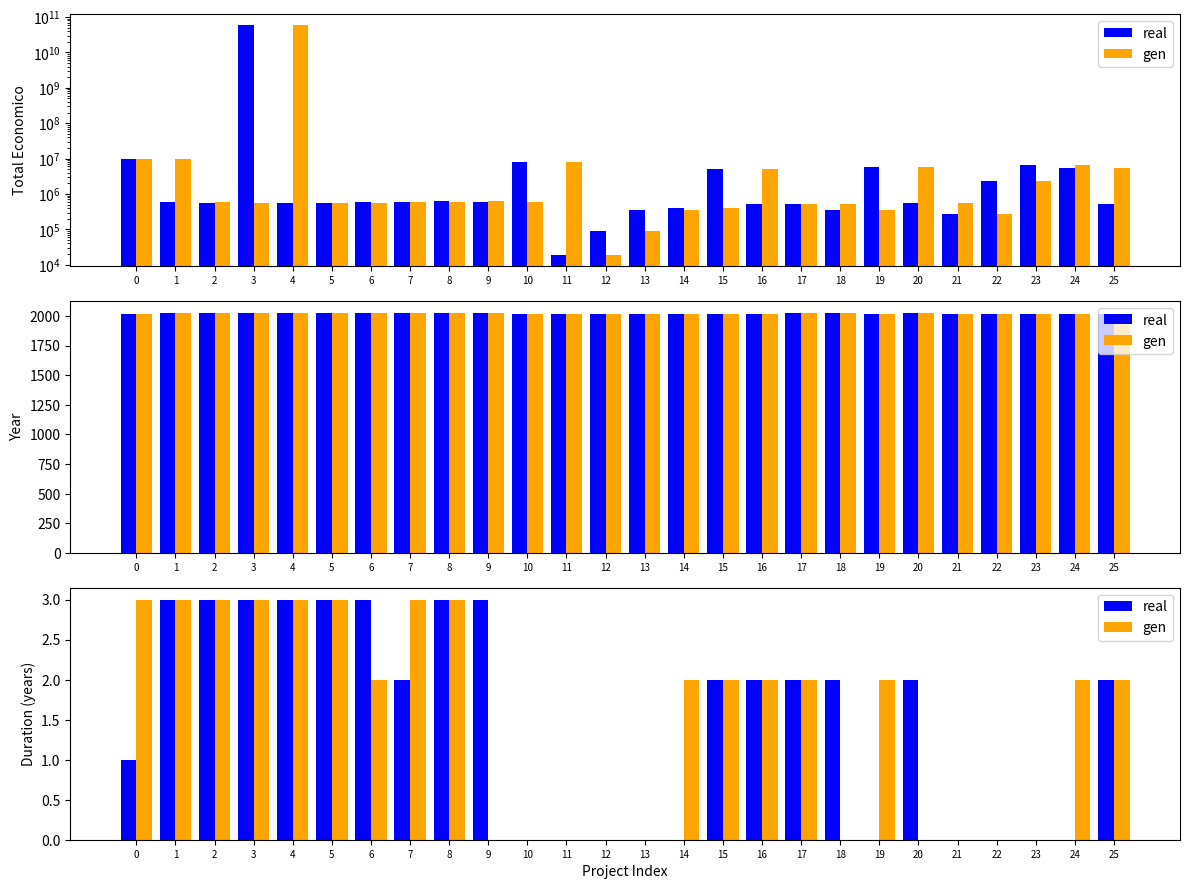

Rank the series at 2 from highest to lowest value.

real, gen